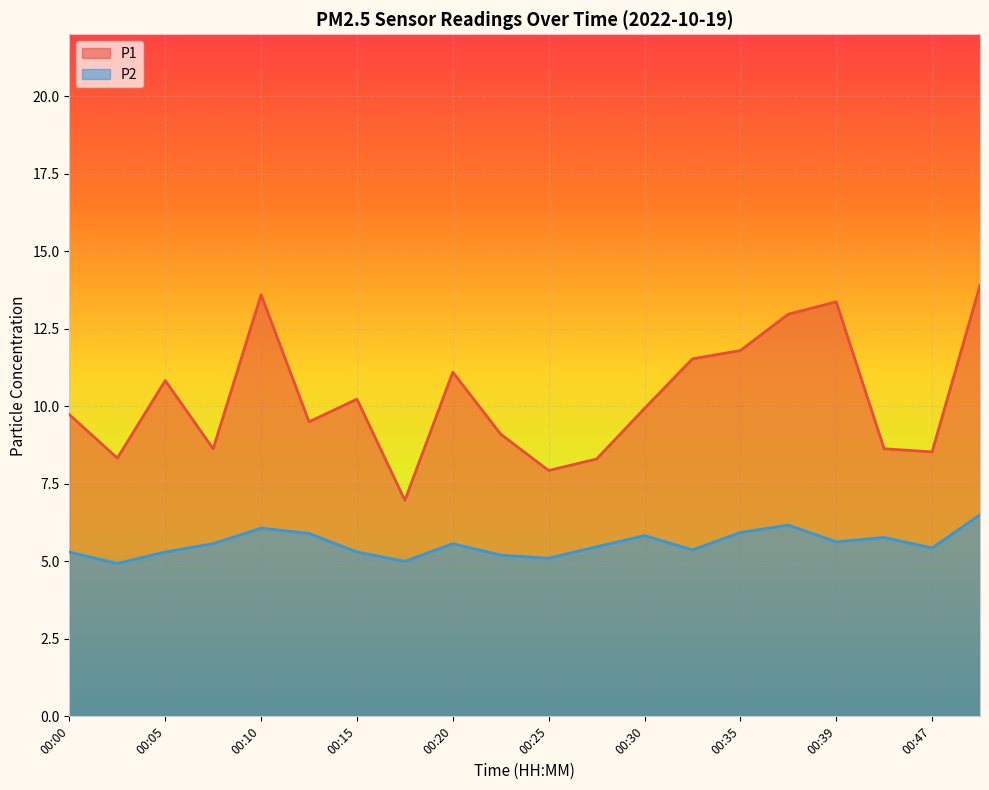

What is the difference between the highest and lowest values at 00:05?

5.5